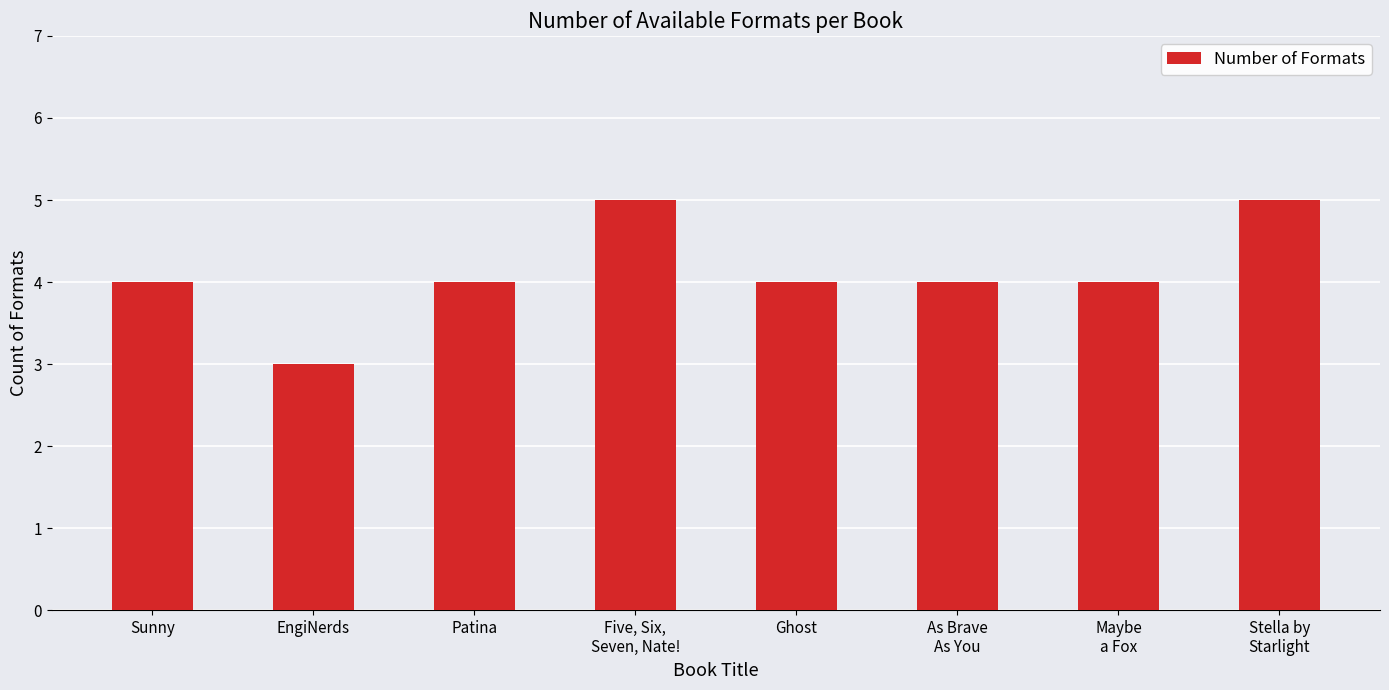

What is the smallest value displayed?

3